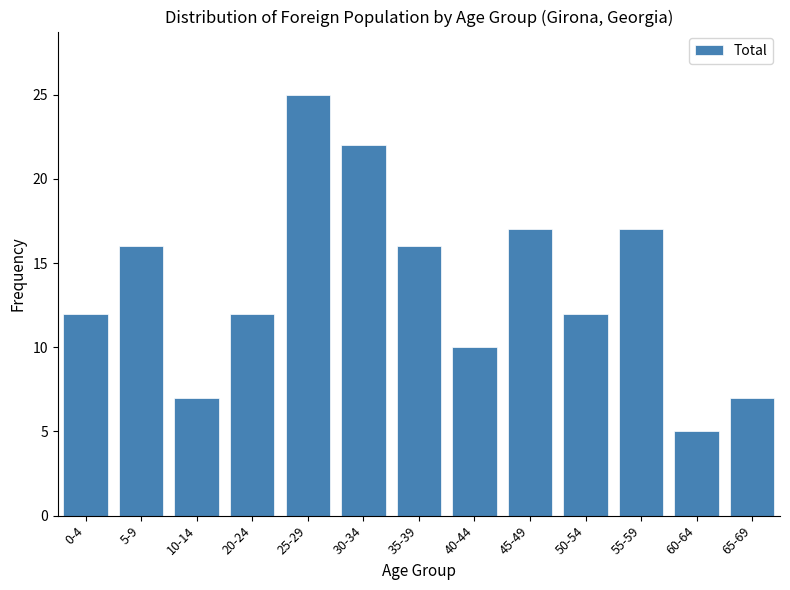

Reading left to right, transcribe all the data shown in this chart.

12	16	7	12	25	22	16	10	17	12	17	5	7